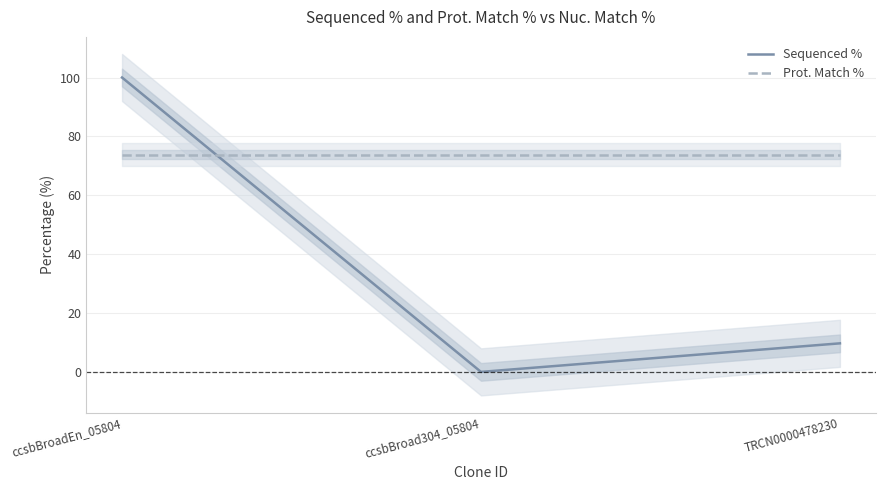

Which series has the largest total across all categories?

Prot. Match %